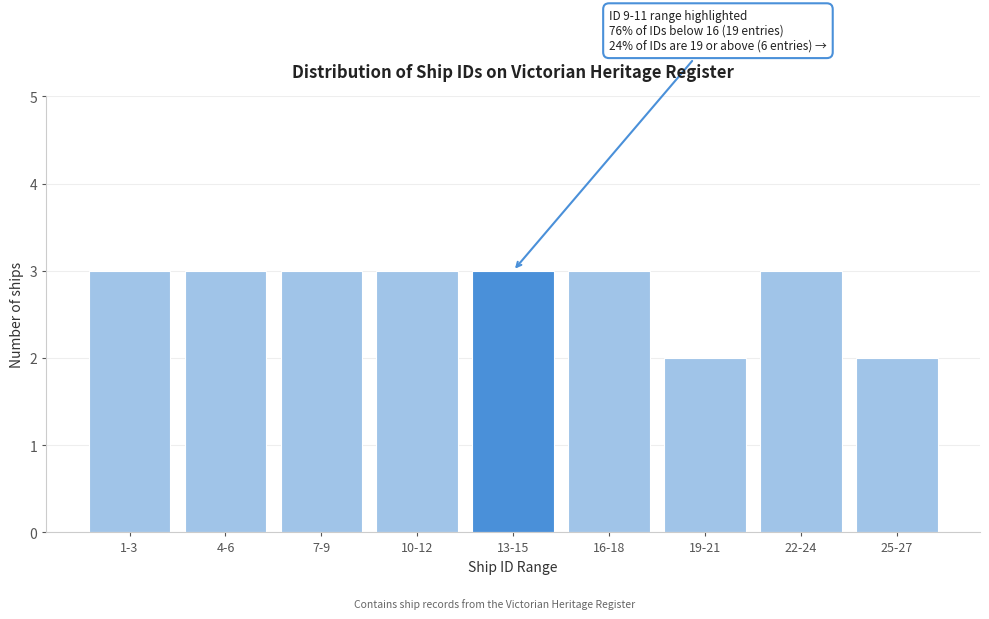

Reading left to right, transcribe all the data shown in this chart.

3	3	3	3	3	3	2	3	2